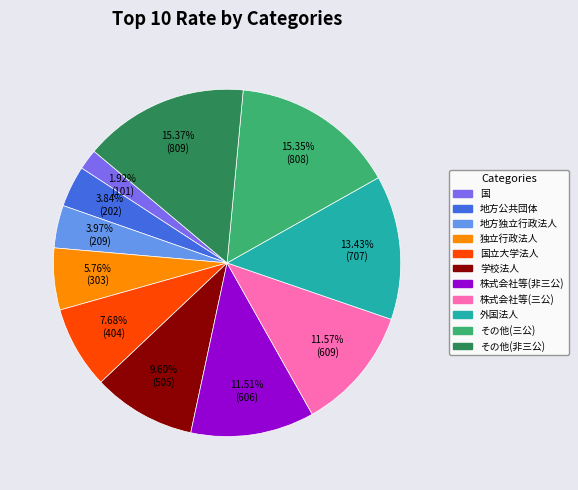

To the nearest percent, what is the average slice percentage?

9%